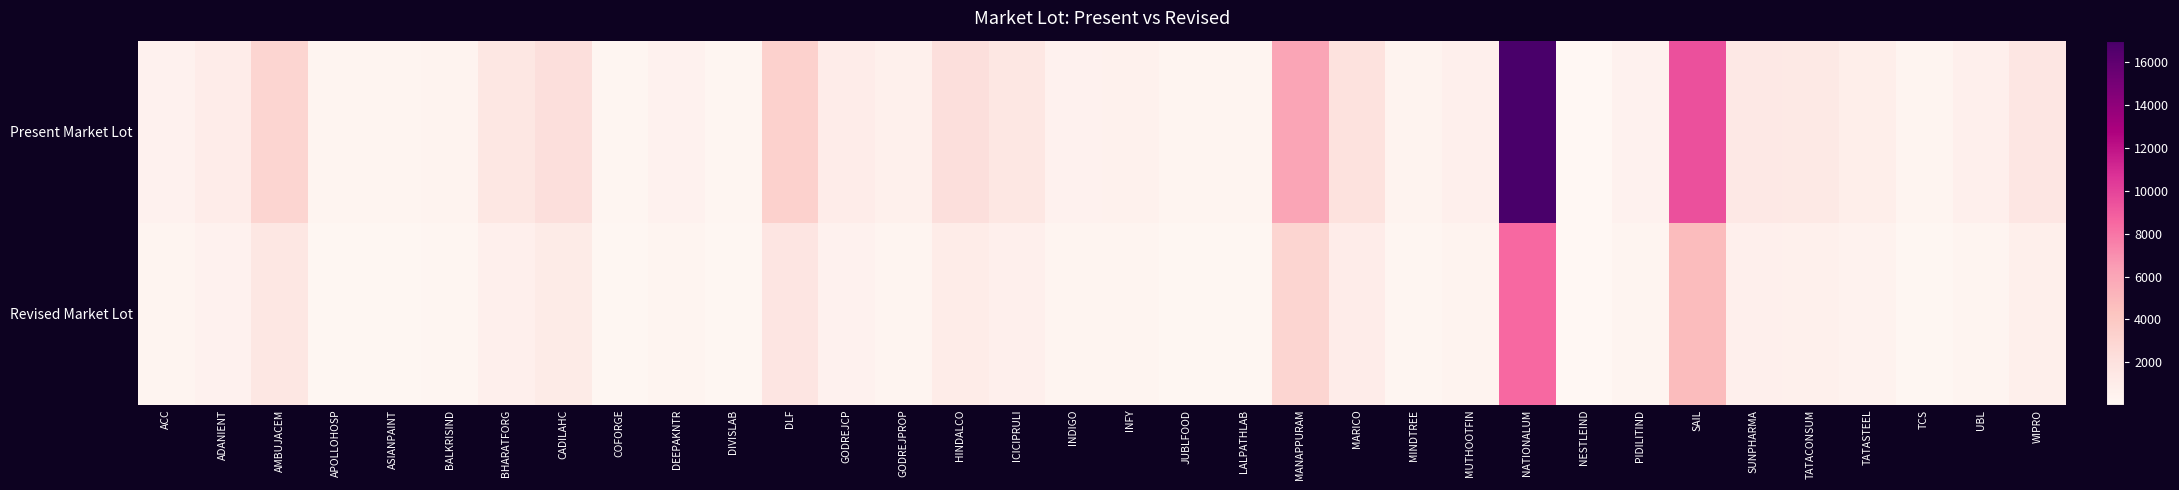

Count the number of categories in the chart.

34